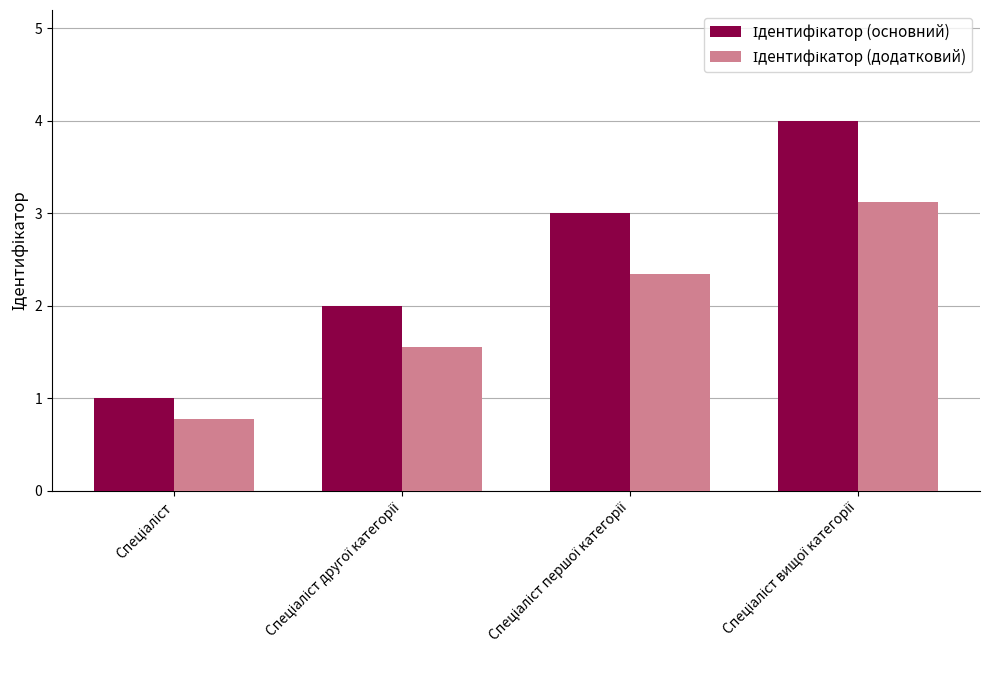

What is the maximum value shown in the chart?

4.0